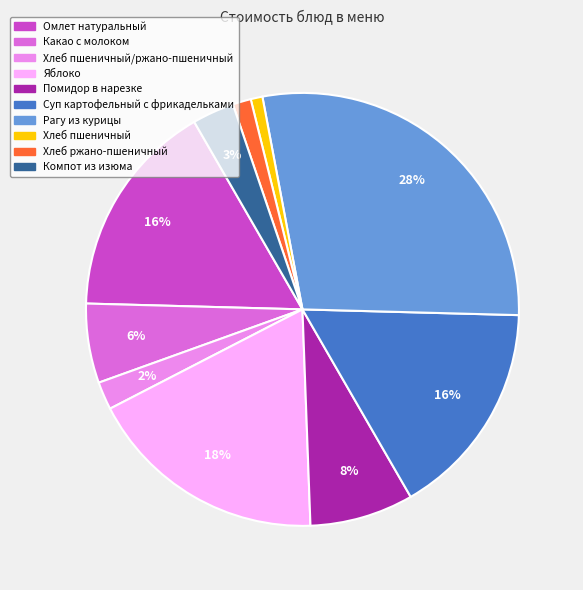

Is there any slice that represents more than half of the pie?

No